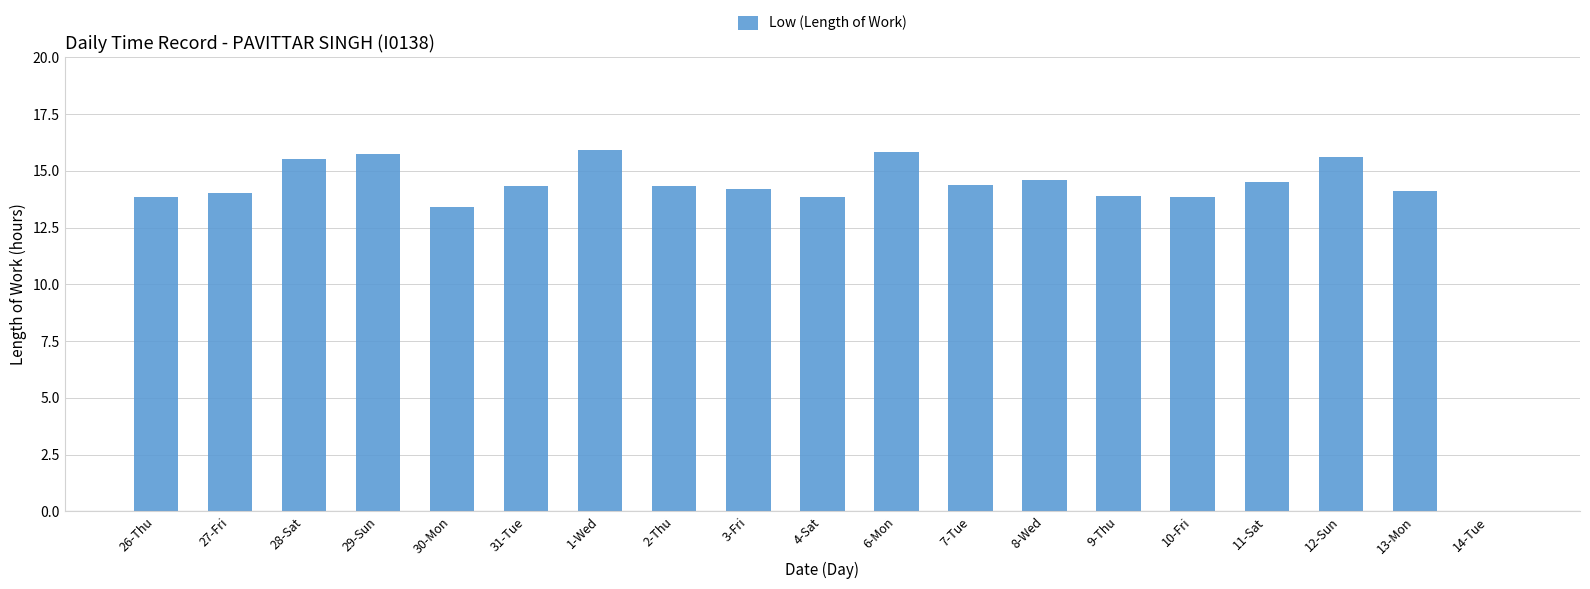

The value at 26-Thu is 13.9. True or false?

True